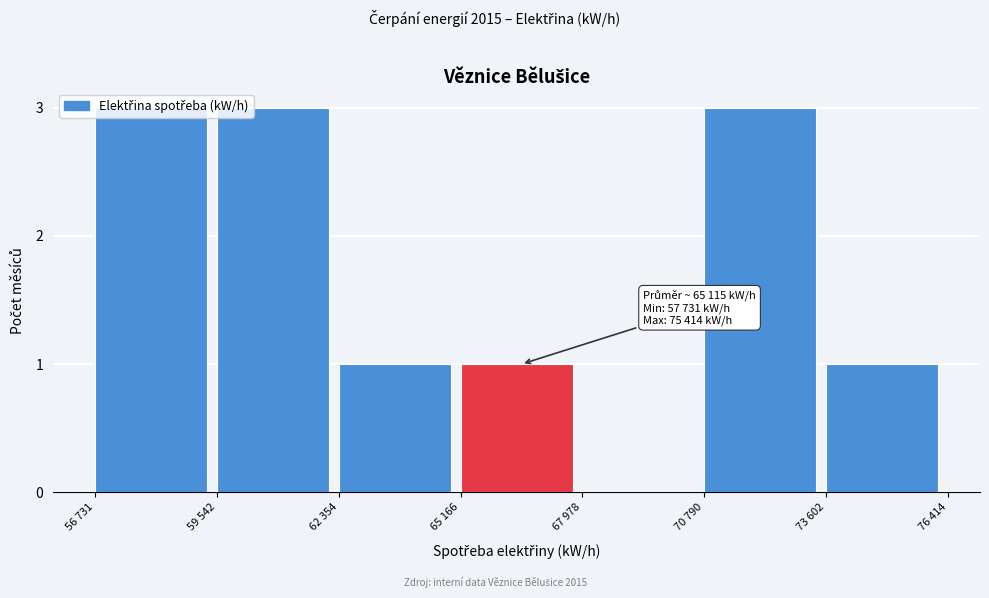

What is the greatest value displayed?

3